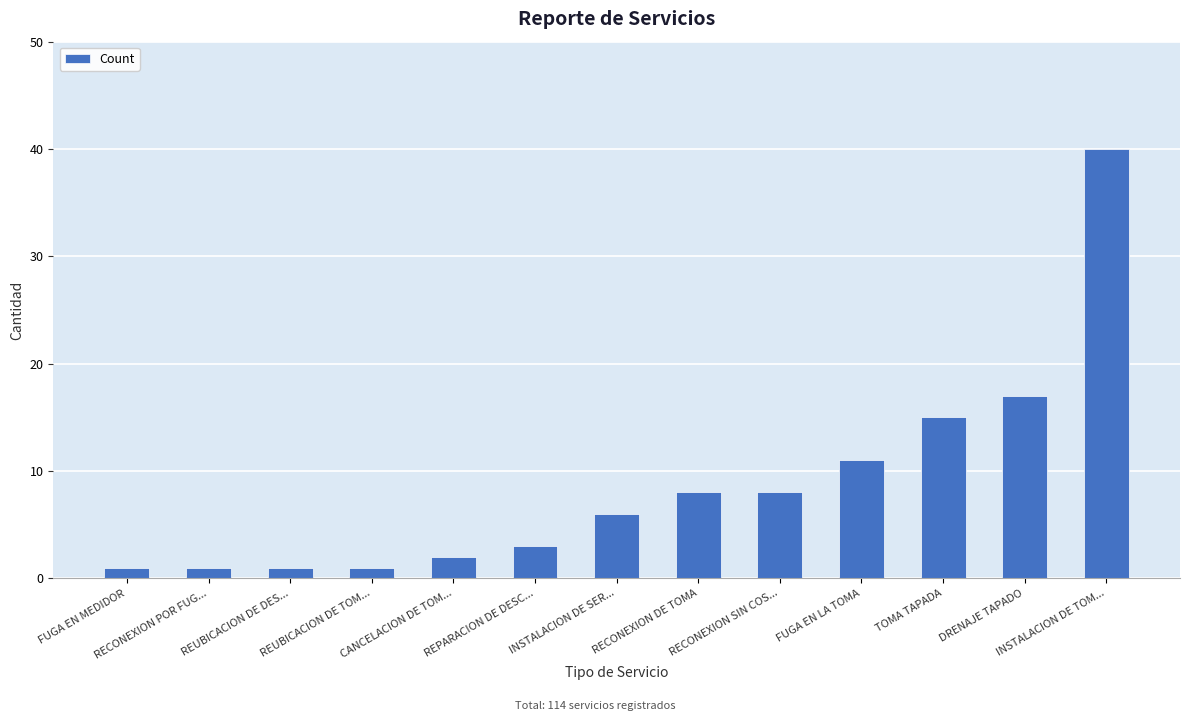

What is the change in value from FUGA EN LA TOMA to DRENAJE TAPADO?

+6